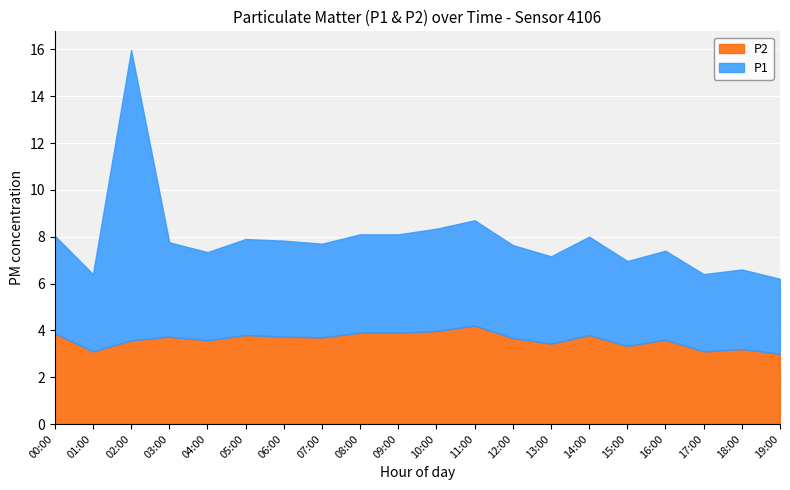

How many values in the P1 series exceed 4?

10